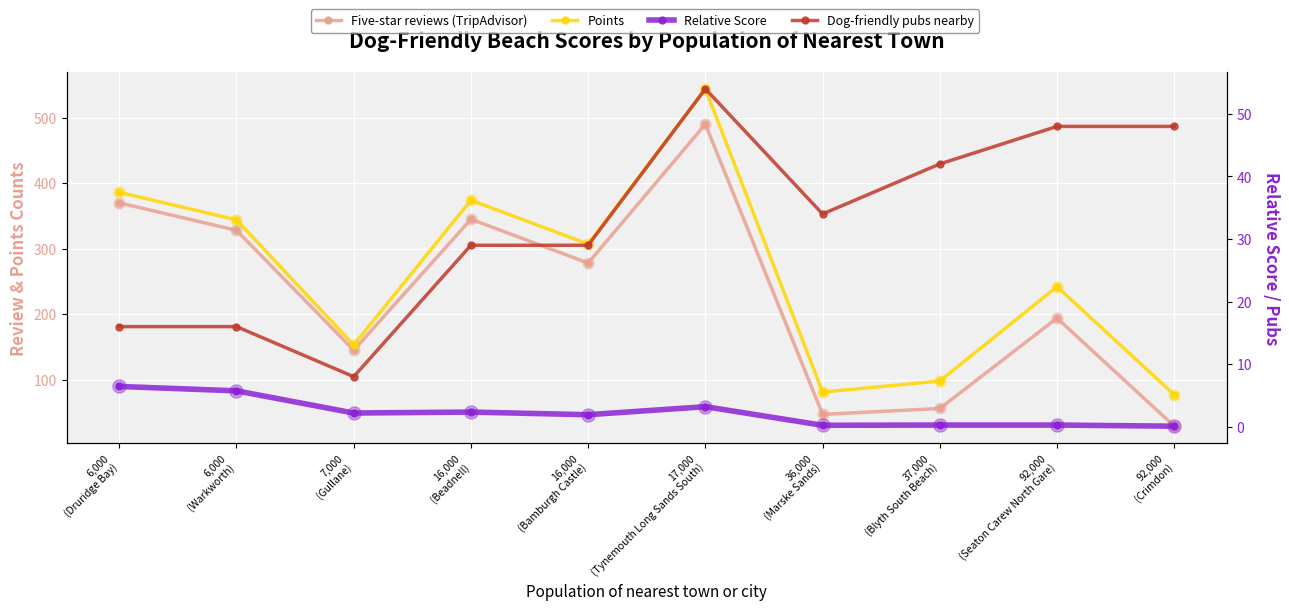

Is the value of Relative Score at 16,000
(Beadnell) greater than the value of Dog-friendly pubs nearby at 16,000
(Beadnell)?

No